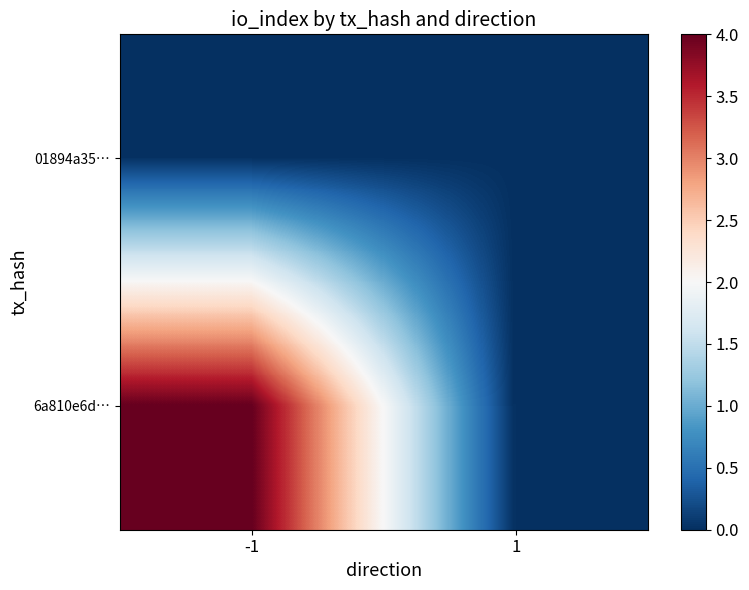

Reading left to right, what are all the values shown in this chart?

01894a35…: -1=0	1=0
6a810e6d…: -1=4	1=0